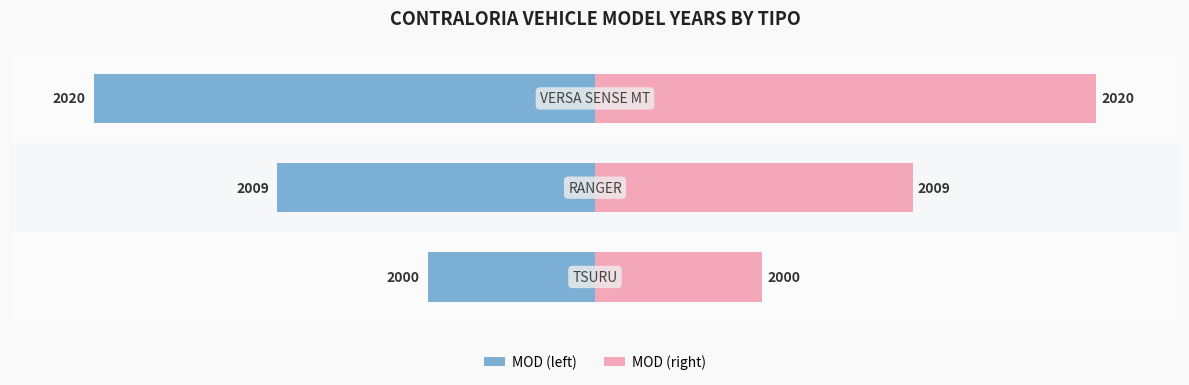

How many groups of bars are there?

3